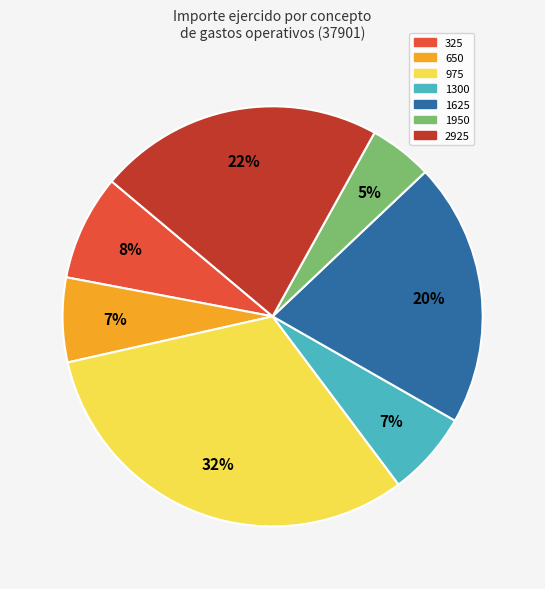

Which has a higher value, 1625 or 1300?

1625